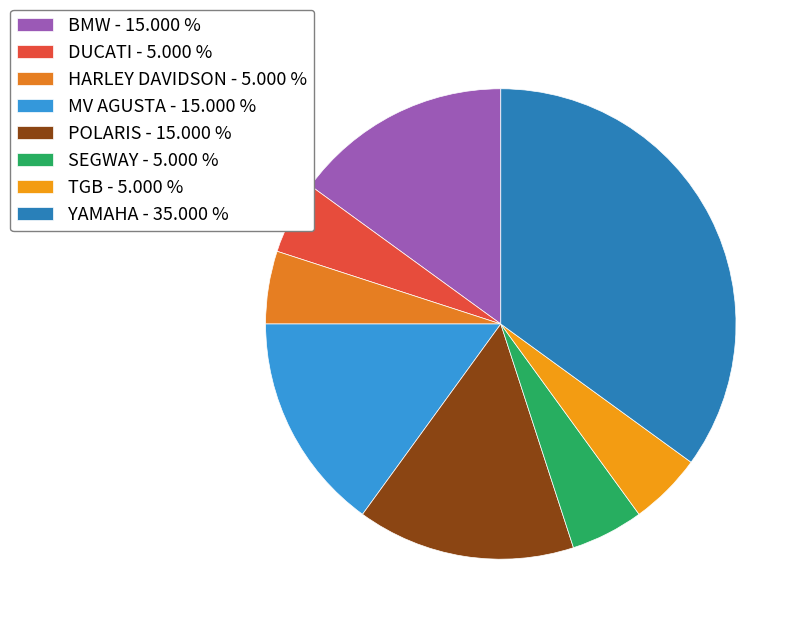

How many segments does this pie chart have?

8